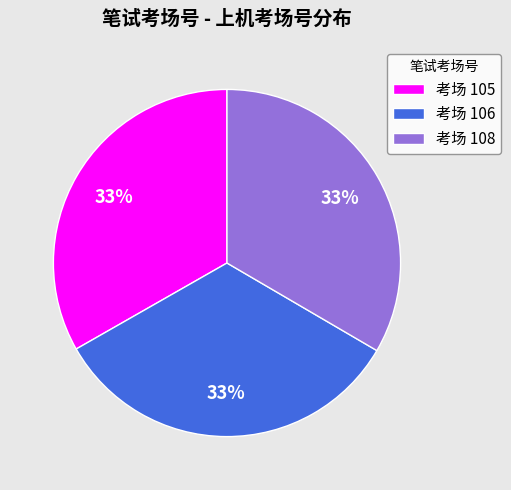

To the nearest percent, what percentage of the pie is 考场 108?

33%